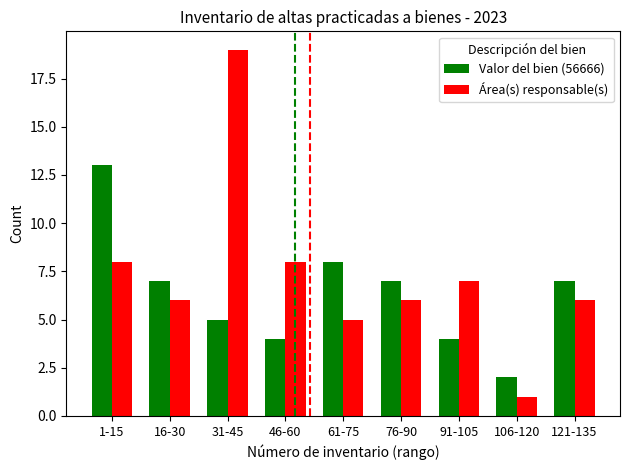

Which category has the highest value across all series?

31-45